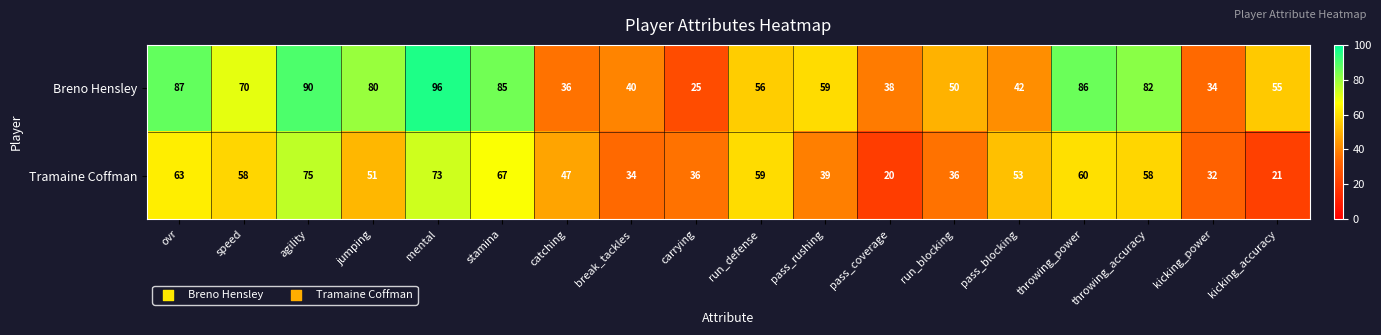

What is the difference between the maximum and minimum values in the Breno Hensley series?

71